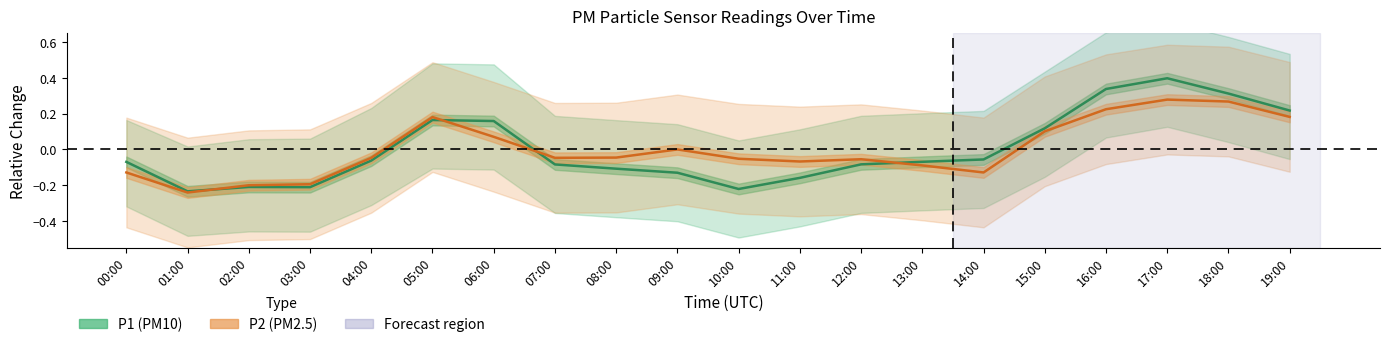

How many distinct data groups are displayed?

2